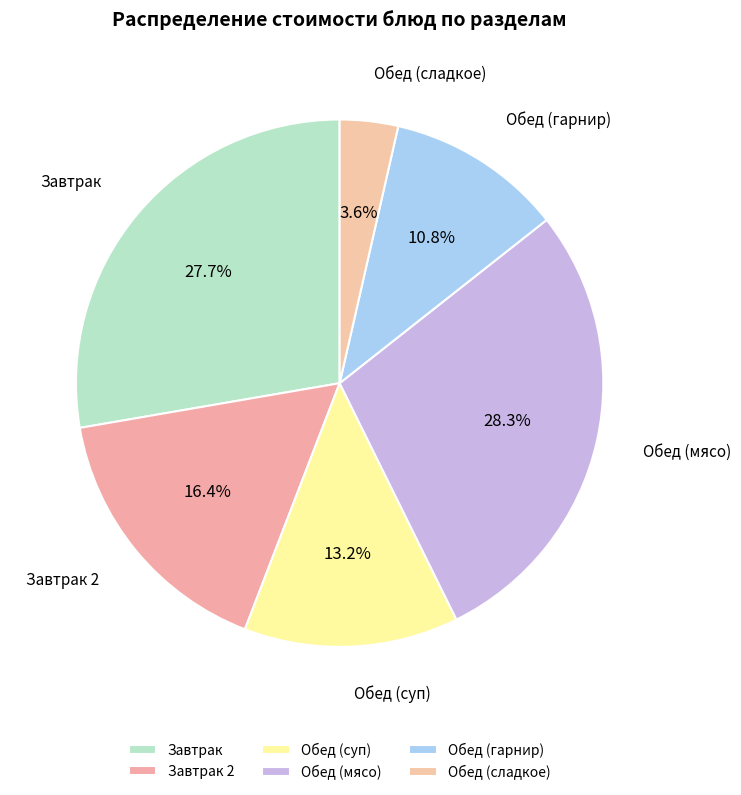

Count the number of slices in the pie.

6